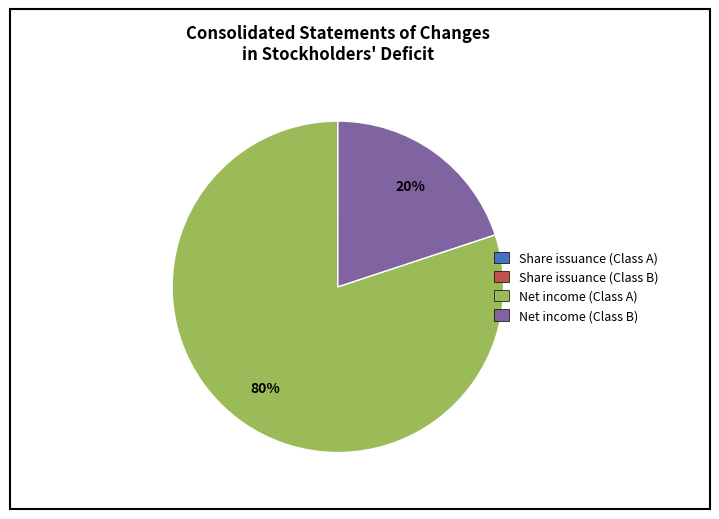

Which category accounts for the majority?

Net income (Class A)